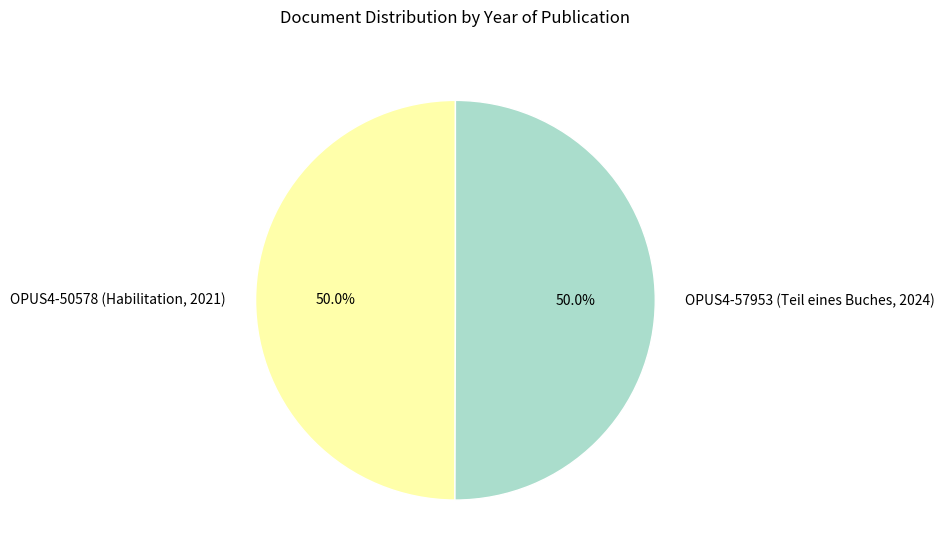

To the nearest percent, what is the combined percentage of OPUS4-57953 (Teil eines Buches, 2024) and OPUS4-50578 (Habilitation, 2021)?

100%